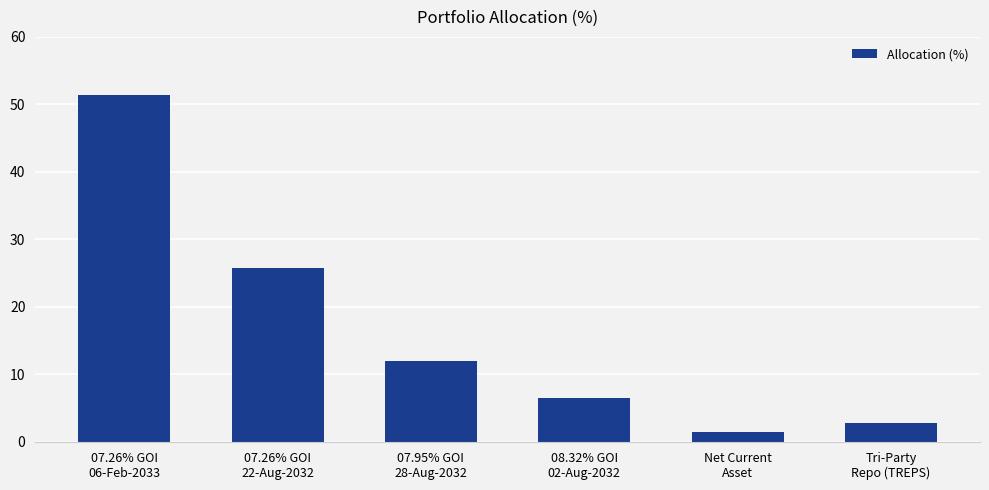

How many distinct data groups are displayed?

1